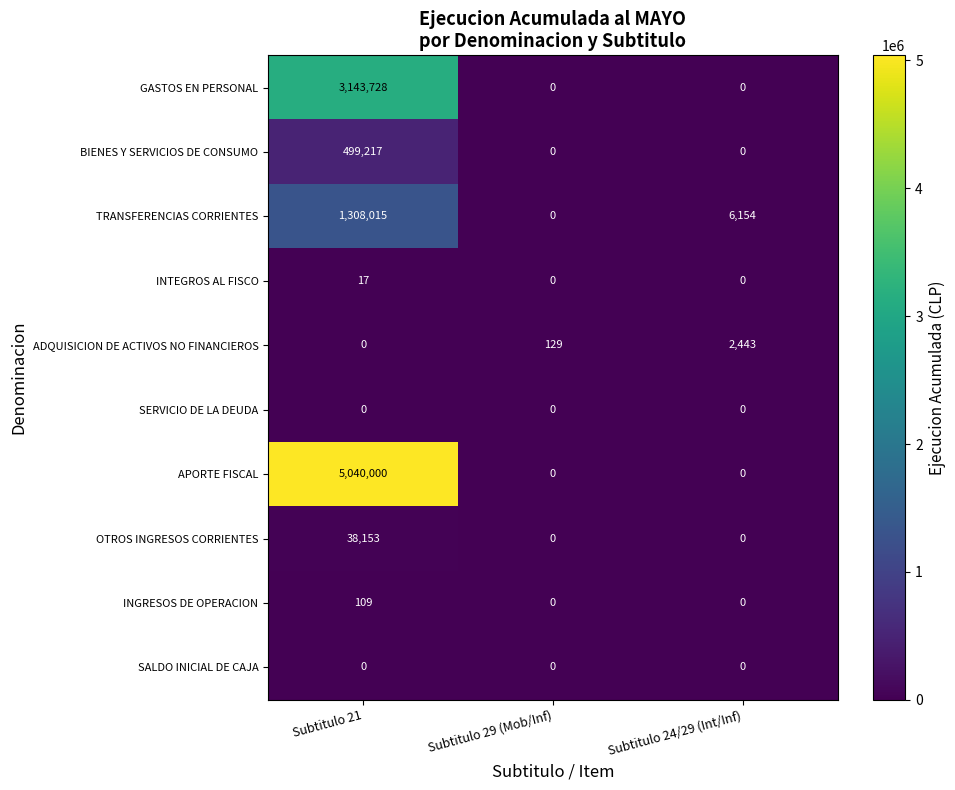

Reading left to right, what are all the values shown in this chart?

GASTOS EN PERSONAL: 3143728	0	0
BIENES Y SERVICIOS DE CONSUMO: 499217	0	0
TRANSFERENCIAS CORRIENTES: 1308015	0	6154
INTEGROS AL FISCO: 17	0	0
ADQUISICION DE ACTIVOS NO FINANCIEROS: 0	129	2443
SERVICIO DE LA DEUDA: 0	0	0
APORTE FISCAL: 5040000	0	0
OTROS INGRESOS CORRIENTES: 38153	0	0
INGRESOS DE OPERACION: 109	0	0
SALDO INICIAL DE CAJA: 0	0	0